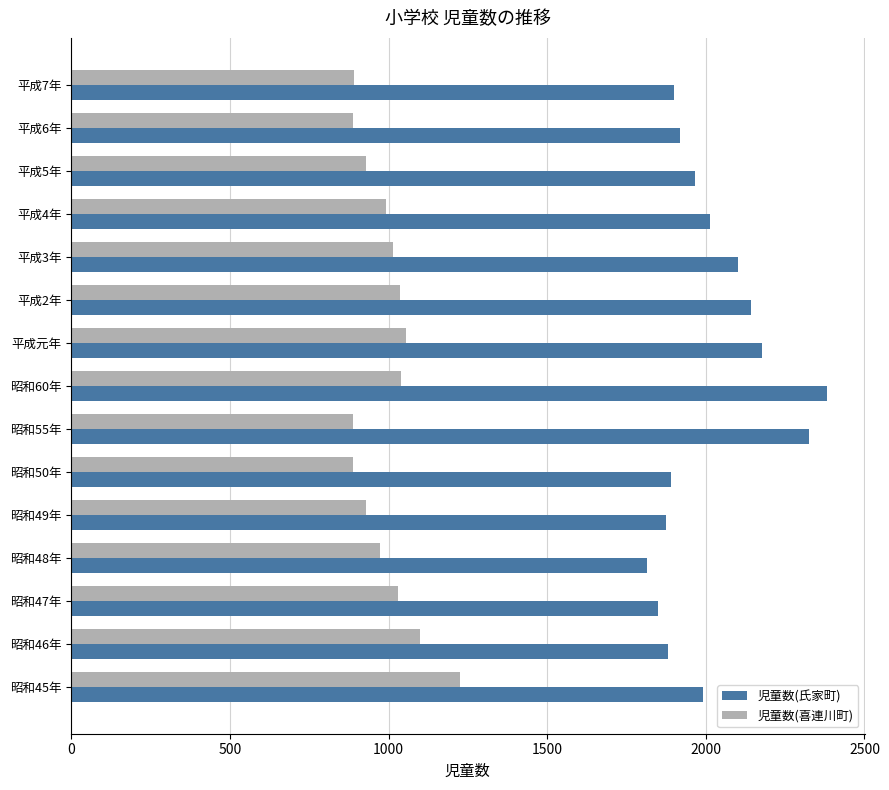

At which label does 児童数(氏家町) reach its peak?

昭和60年